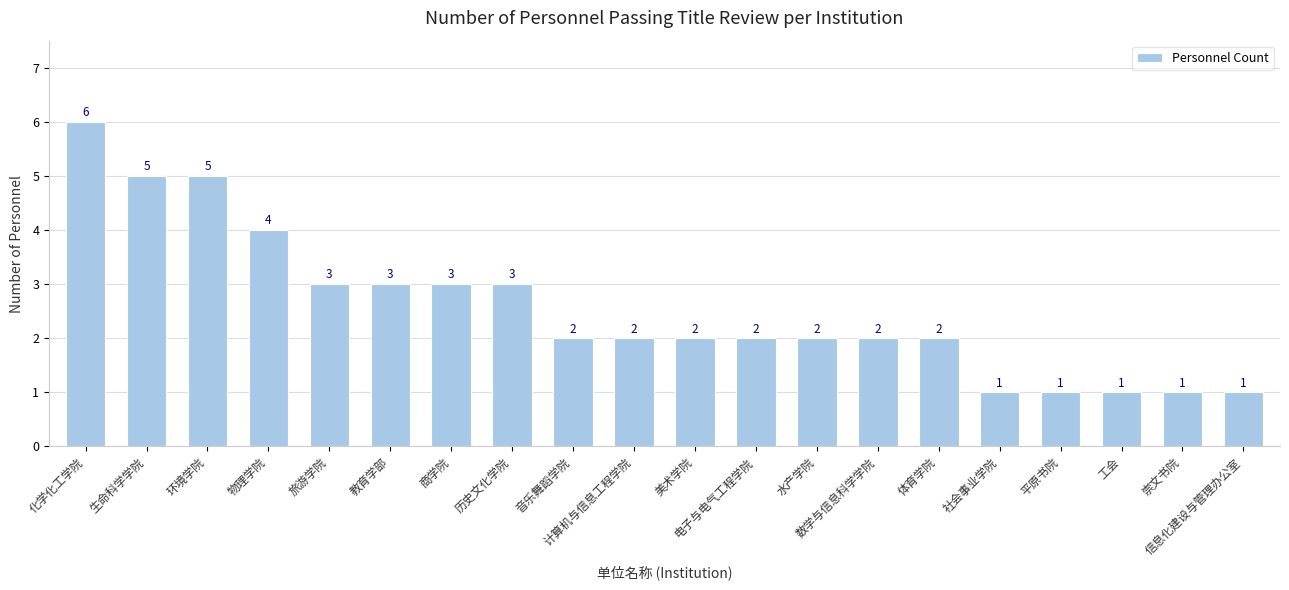

Reading left to right, transcribe all the data shown in this chart.

6	5	5	4	3	3	3	3	2	2	2	2	2	2	2	1	1	1	1	1